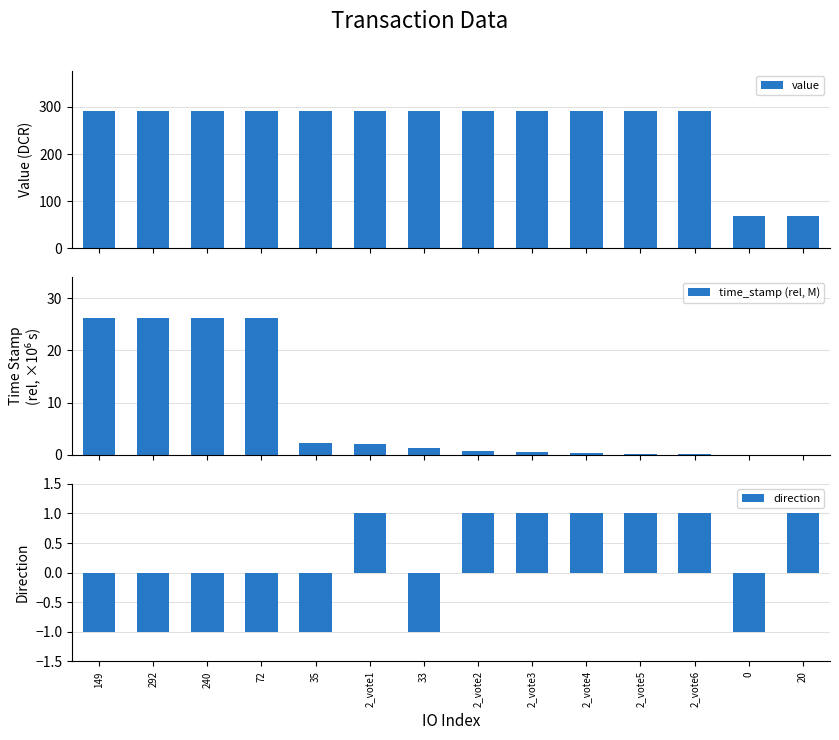

What is the difference between the highest and lowest values at 35?

291.3